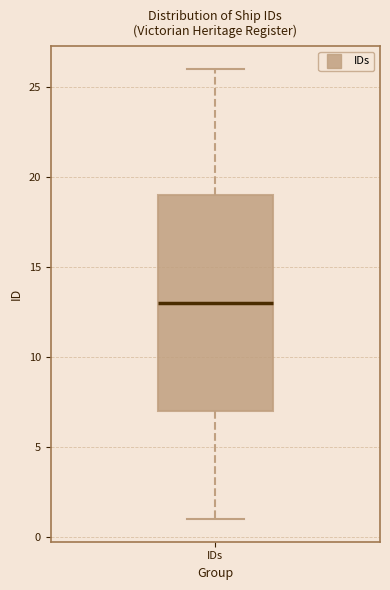

Read this box plot against the y-axis: the position of the median line, the range covered by the box, and the ends of both whiskers. The values are not printed on the chart, so give them approximately, as read against the axis.

median 13, box 7 to 19, whiskers 1 to 26